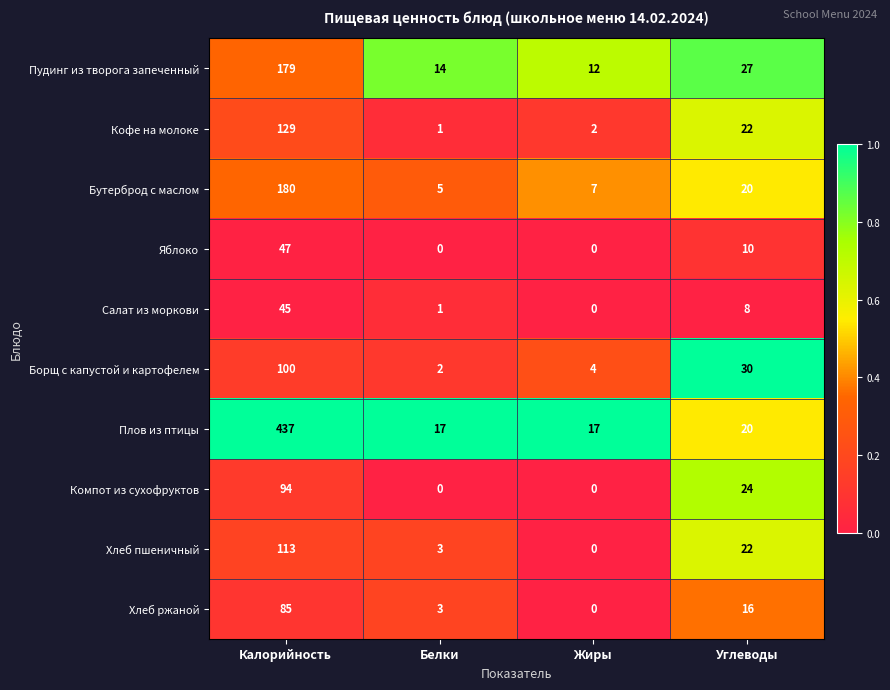

At which label does Хлеб пшеничный first exceed 22?

Калорийность